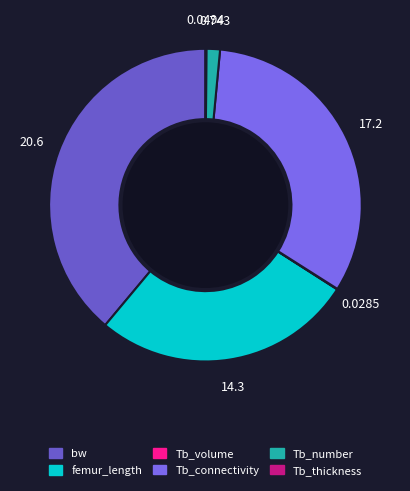

Rank the categories by value from highest to lowest.

bw, Tb_connectivity, femur_length, Tb_number, Tb_thickness, Tb_volume